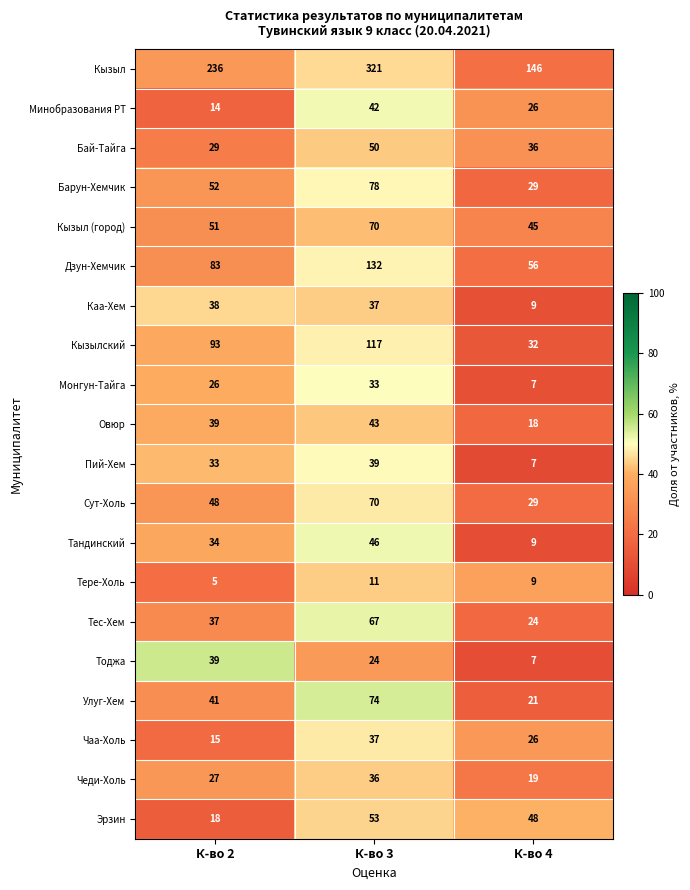

Rank the categories by Каа-Хем value from highest to lowest.

К-во 2, К-во 3, К-во 4